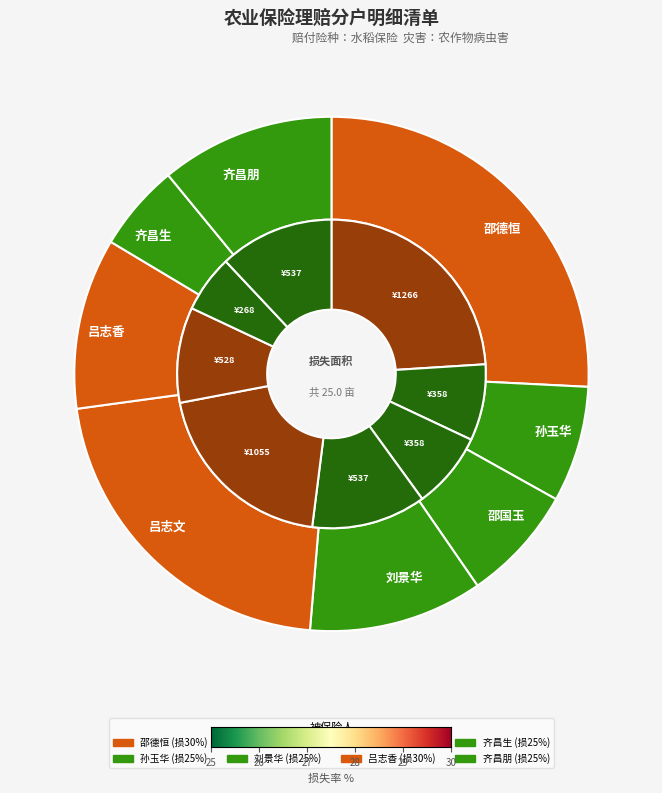

Combined, do 刘景华 and 孙玉华 account for over 50%?

No